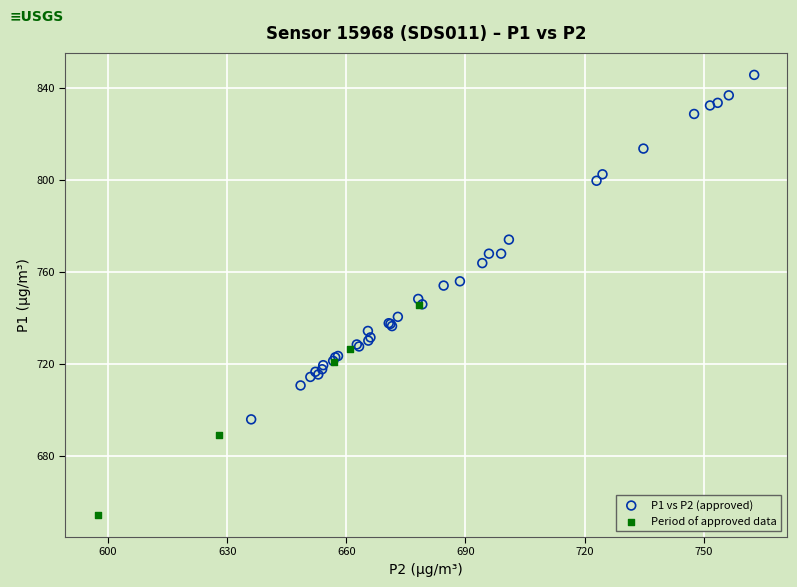

Which series has the widest spread of Y values?

P1 vs P2 (approved)